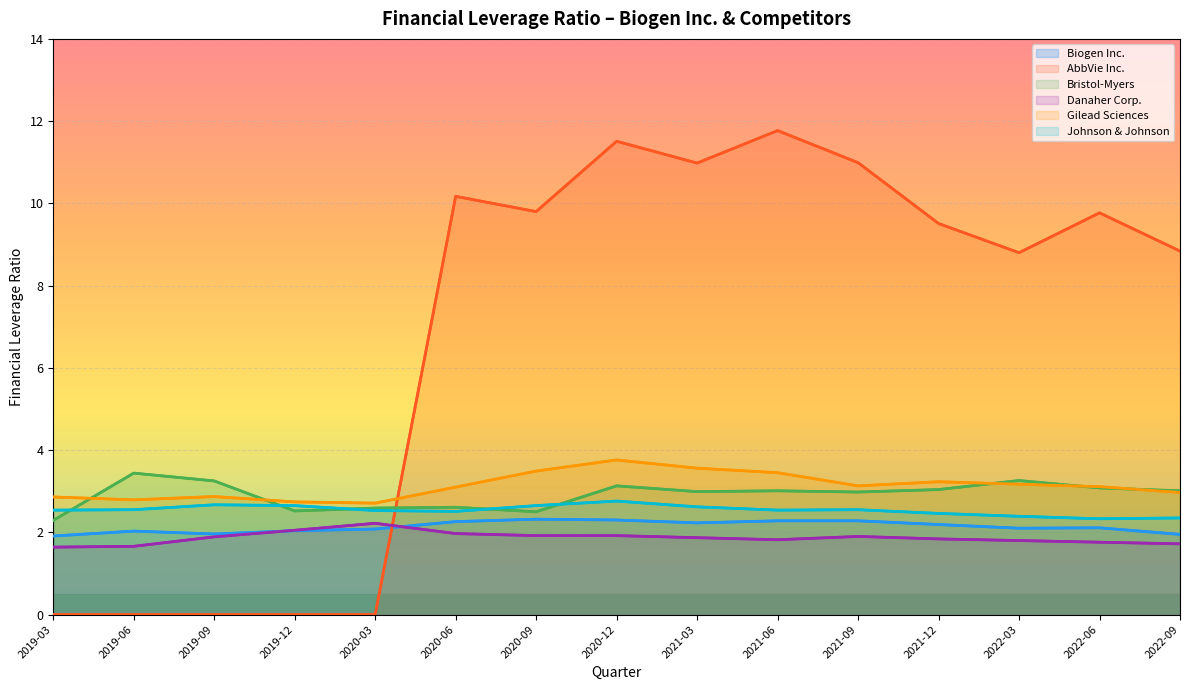

What is the greatest value displayed?

11.8